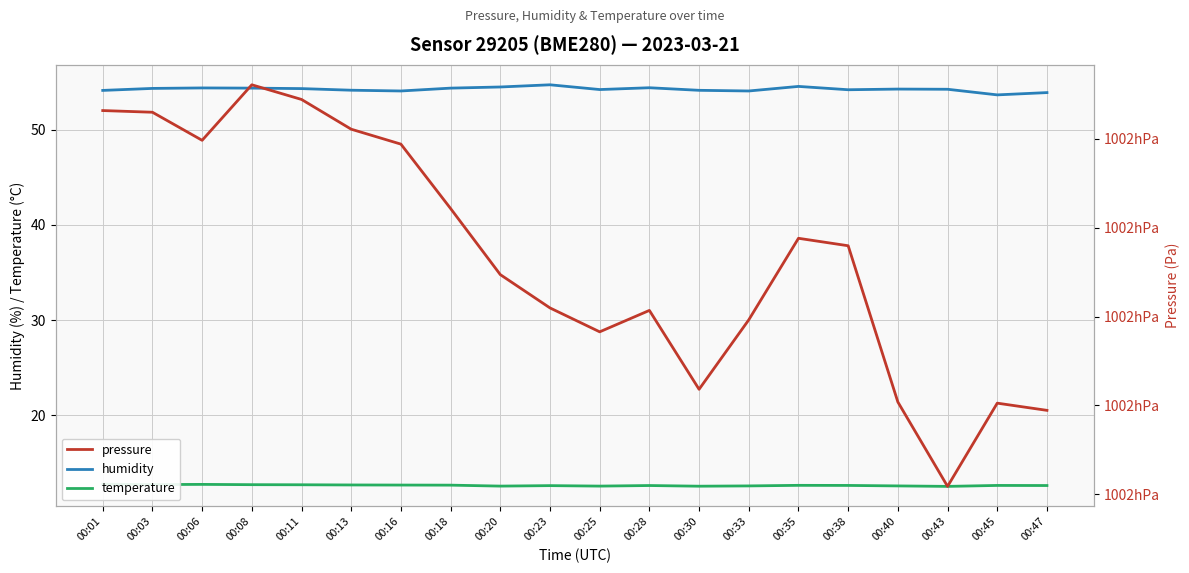

True or false: humidity and temperature intersect in this chart.

False